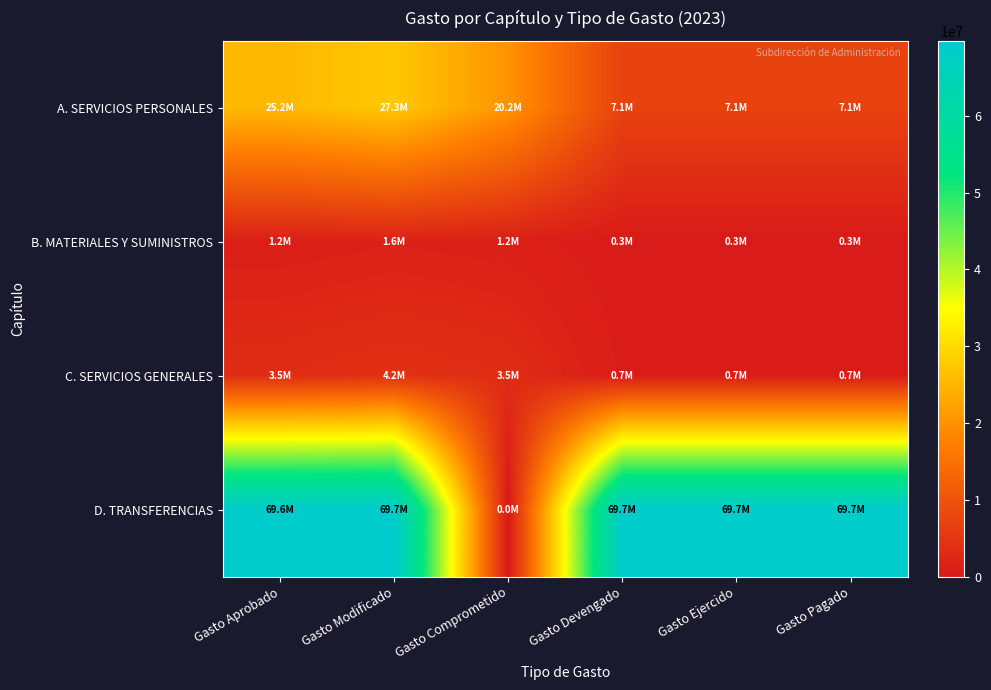

Rank the series by their maximum value, from lowest to highest.

B. MATERIALES Y SUMINISTROS, C. SERVICIOS GENERALES, A. SERVICIOS PERSONALES, D. TRANSFERENCIAS